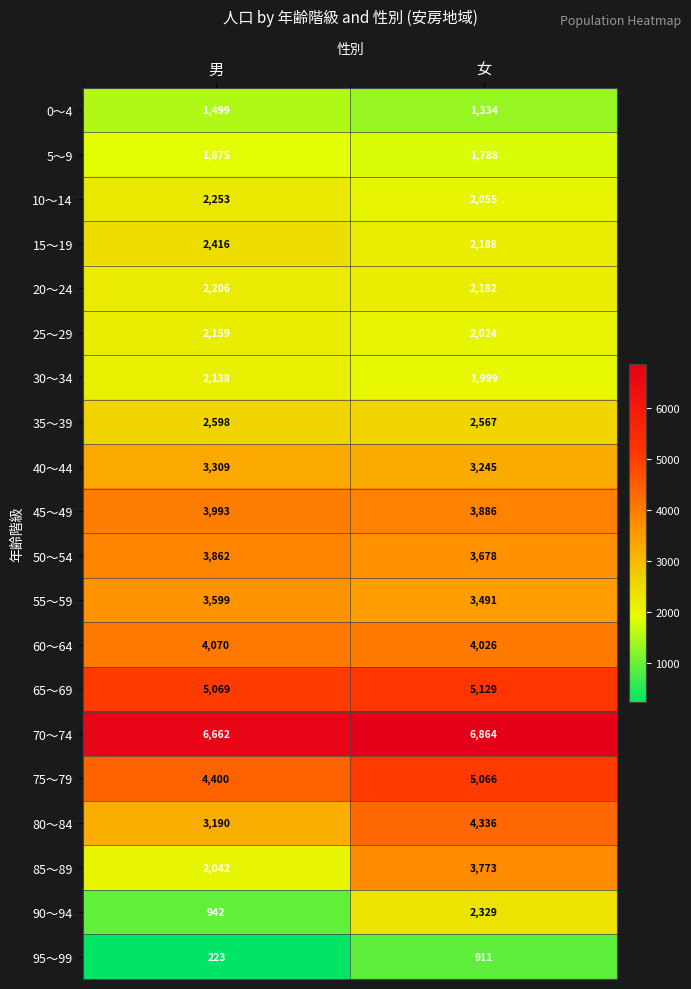

What is the sum of the 55～59 values at 男 and 女?

7090